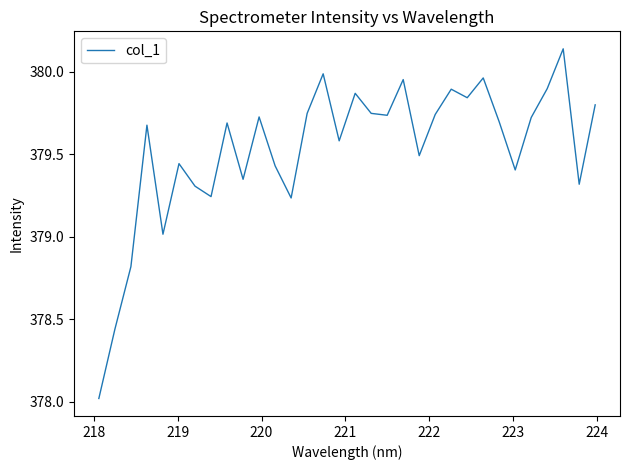

What is the minimum value shown in the chart?

378.0